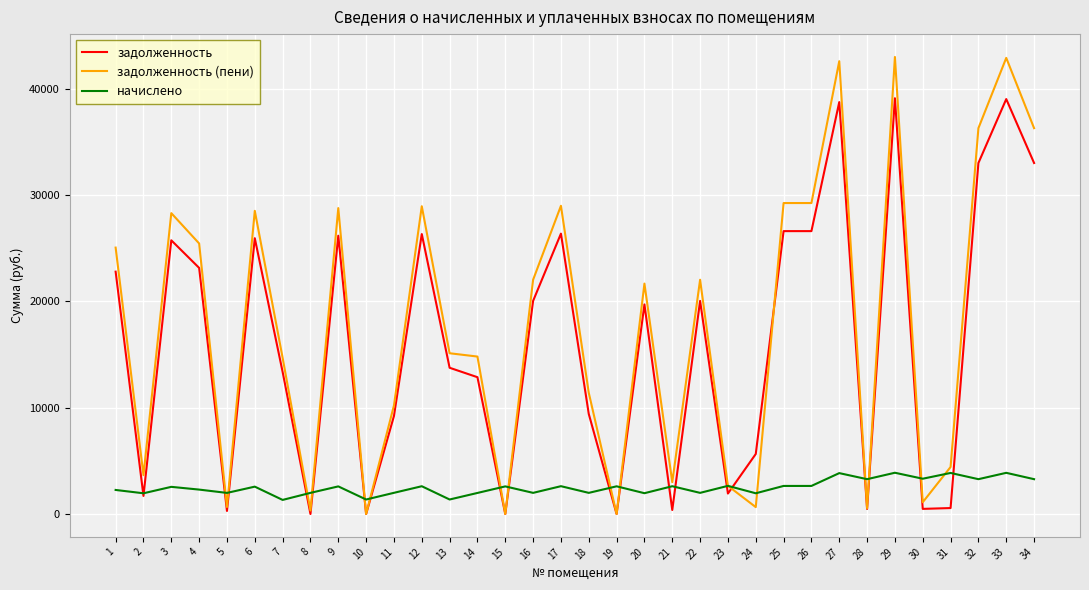

Is it true that задолженность (пени) equals 4422.3 at 31?

True